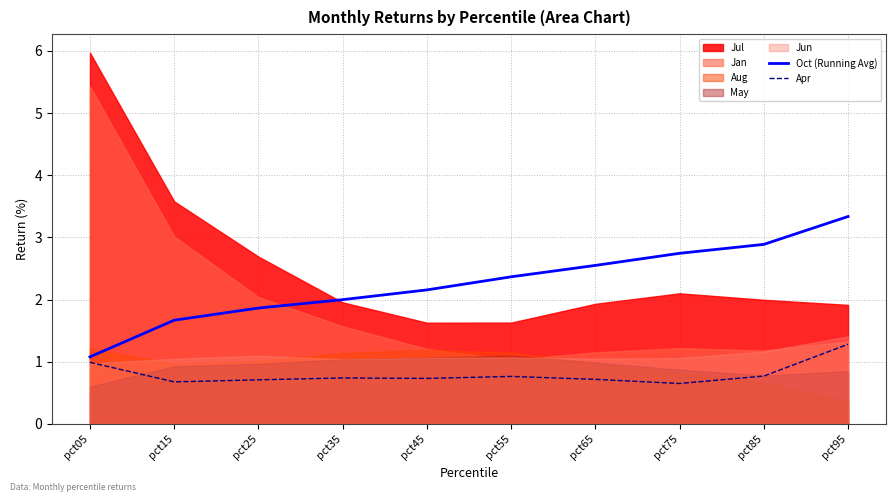

What is the sum of the Oct (Running Avg) values at pct55 and pct85?

5.3